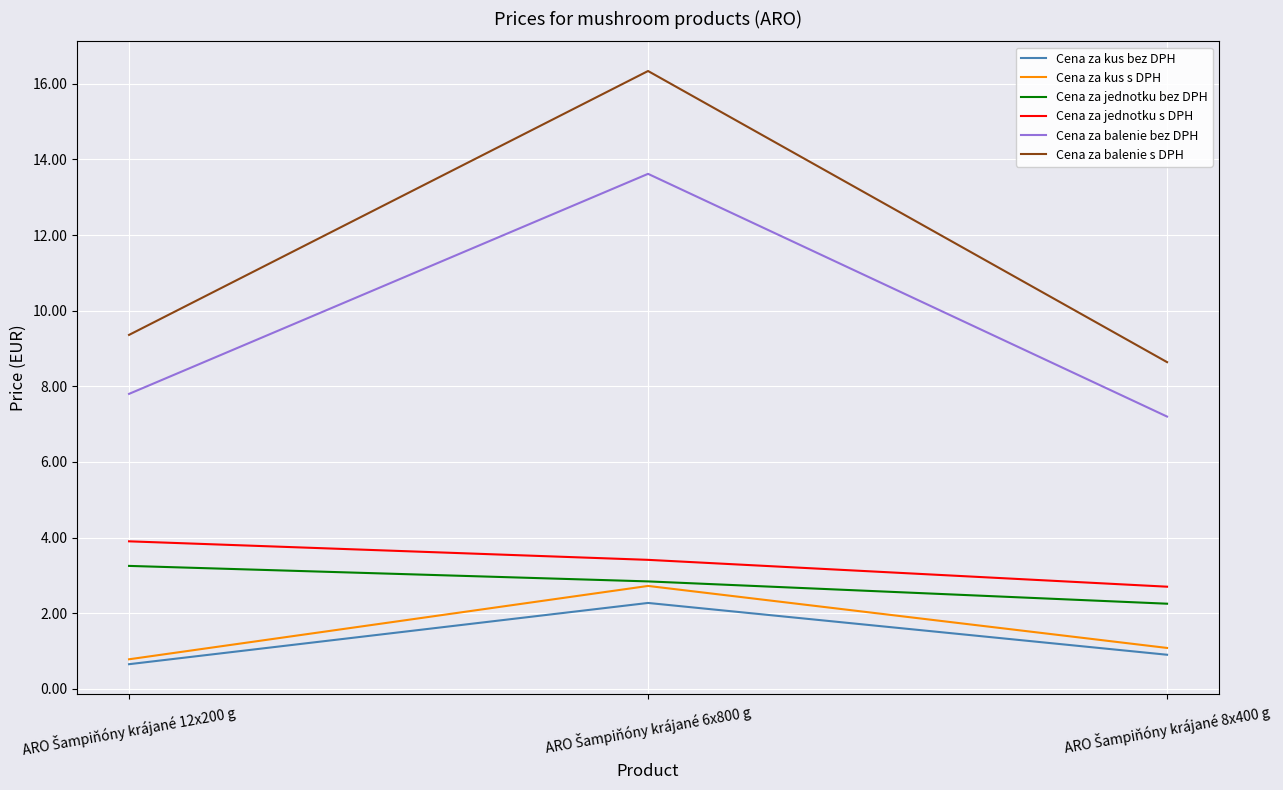

Which series has the largest total across all categories?

Cena za balenie s DPH